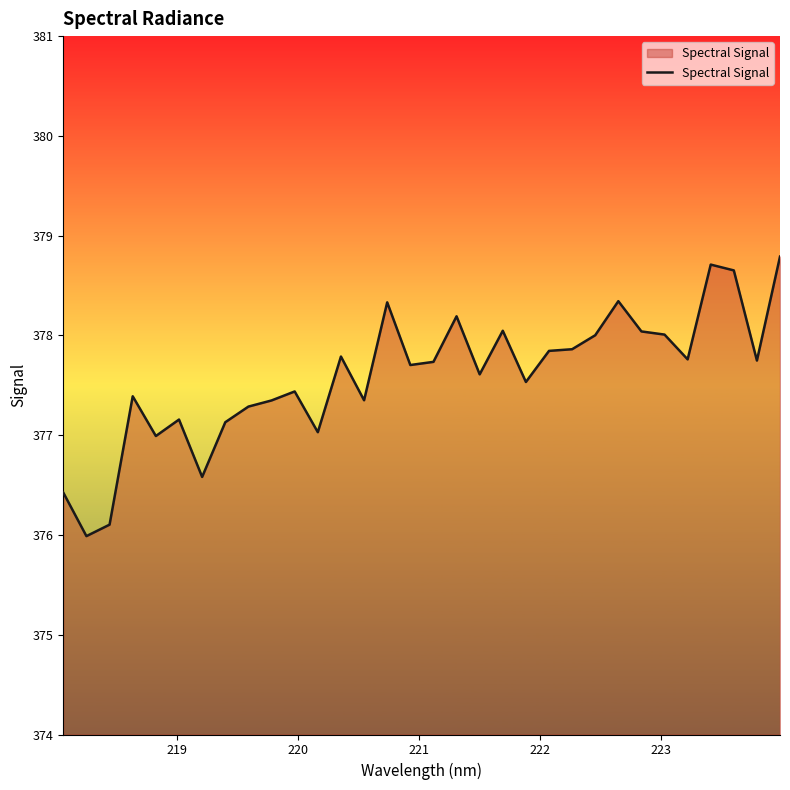

What is the maximum value shown in the chart?

378.8